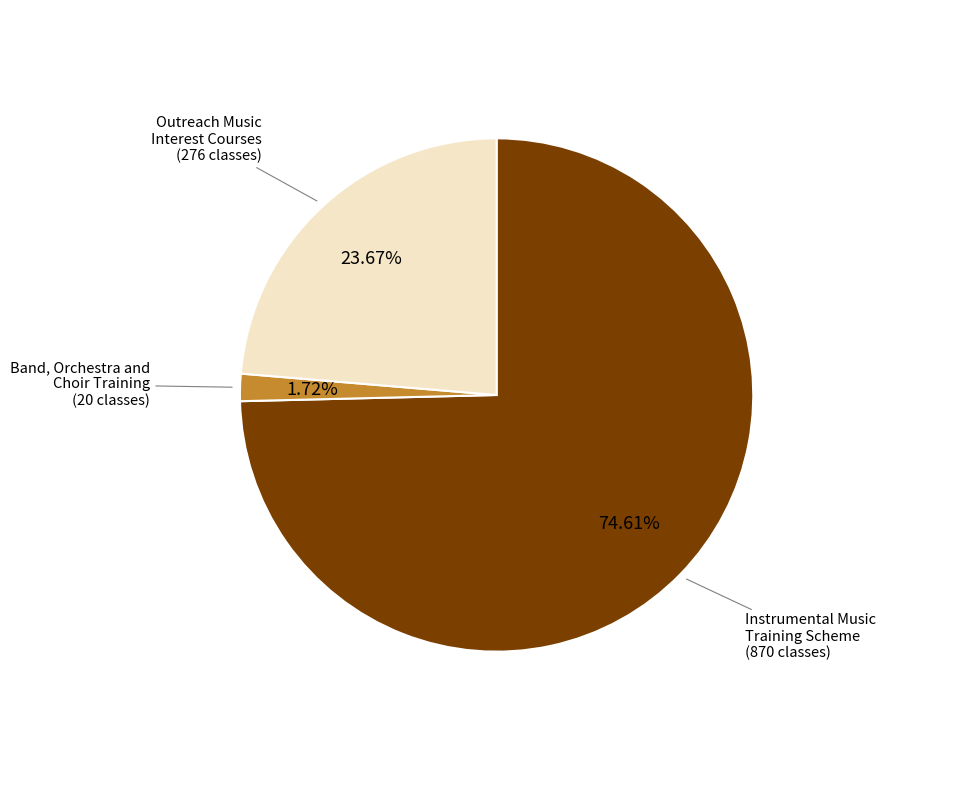

Does any single category account for the majority?

Yes